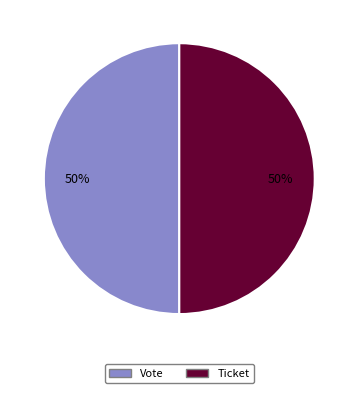

Count the number of slices in the pie.

2